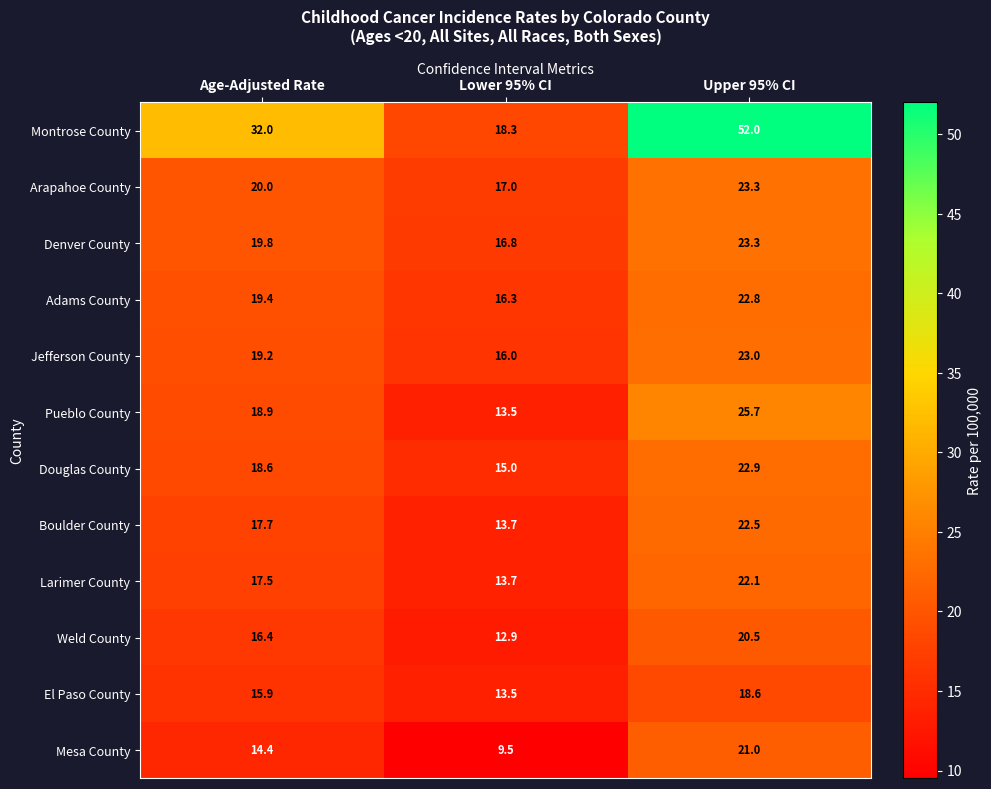

How many categories are shown in the chart?

3